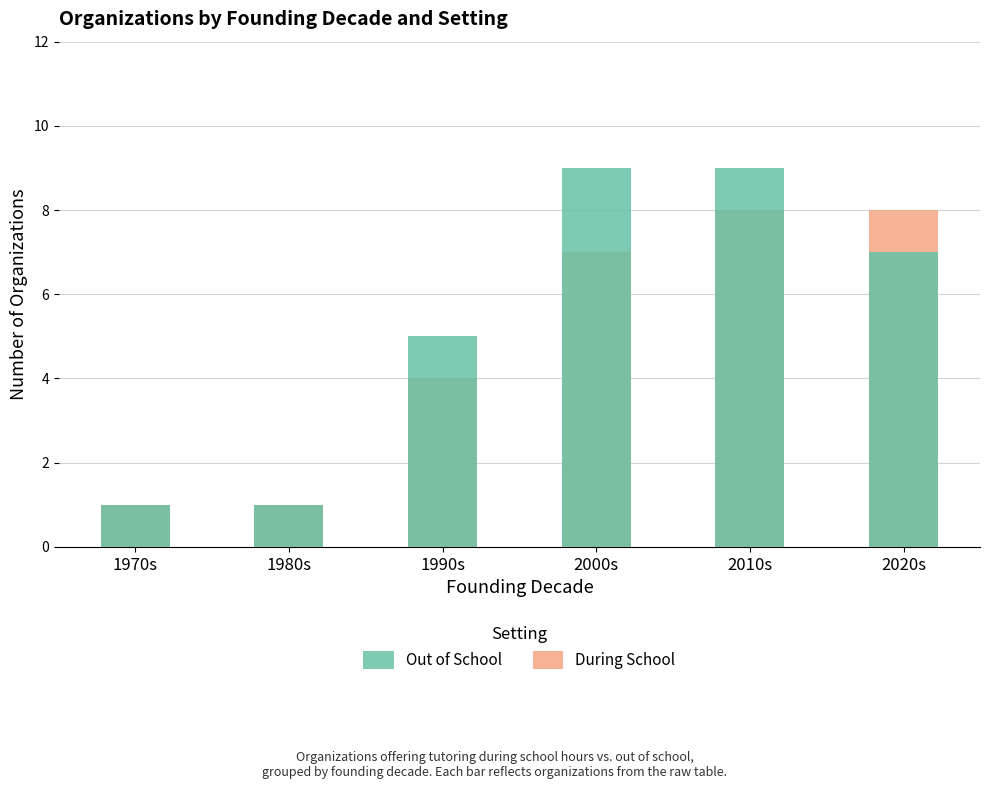

The value of Out of School at 1970s is 0. True or false?

False